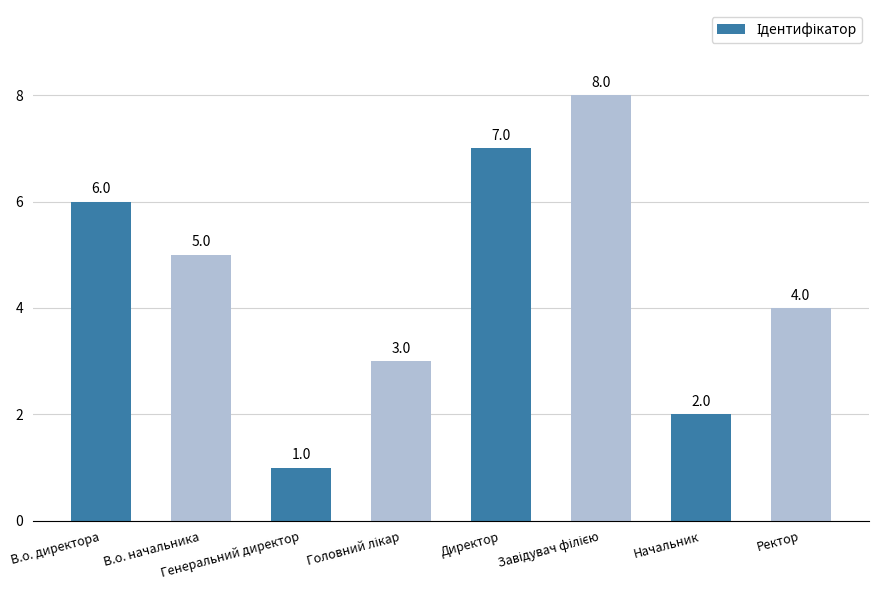

How many values are below 5?

4